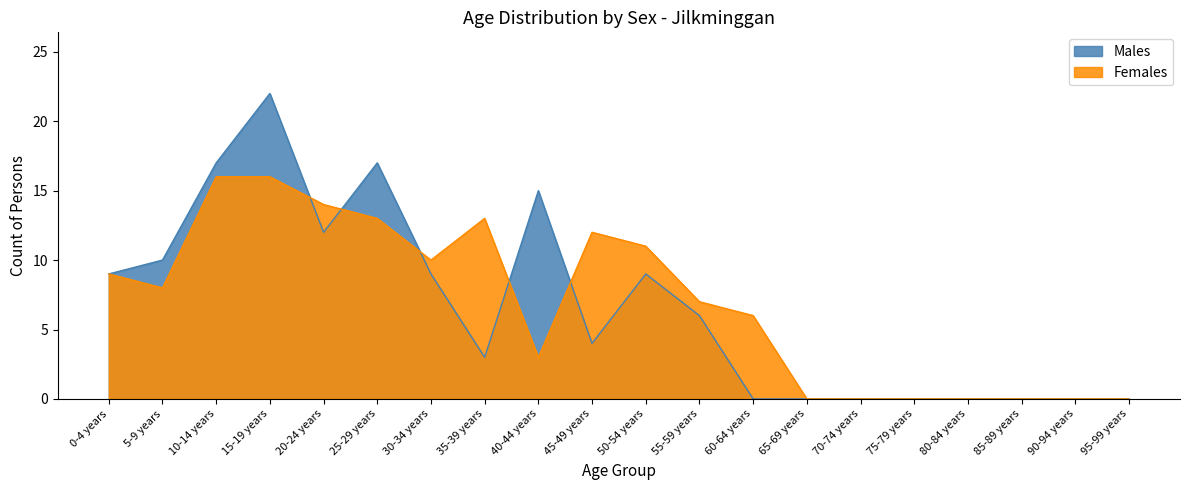

Which label corresponds to the largest value in the chart?

15-19 years